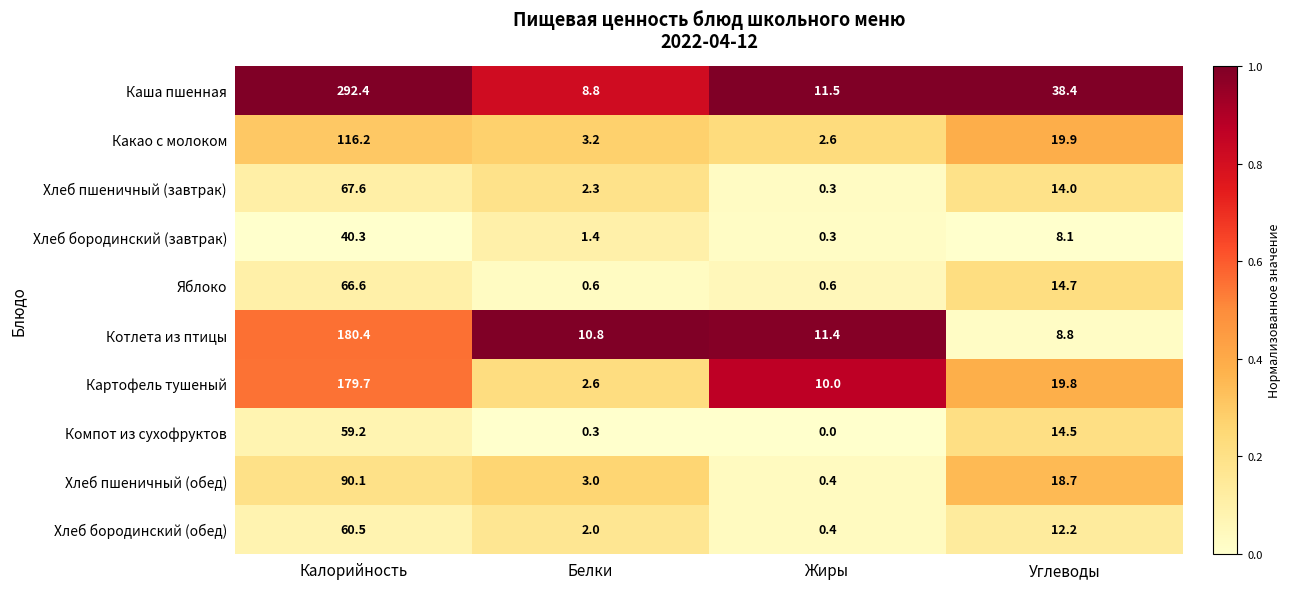

Count the number of data series in this chart.

10